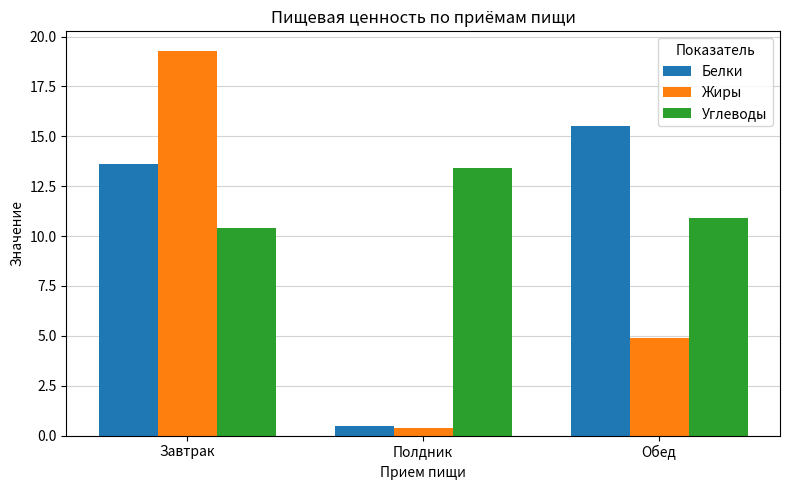

Is it true that Жиры equals 3.2 at Обед?

False